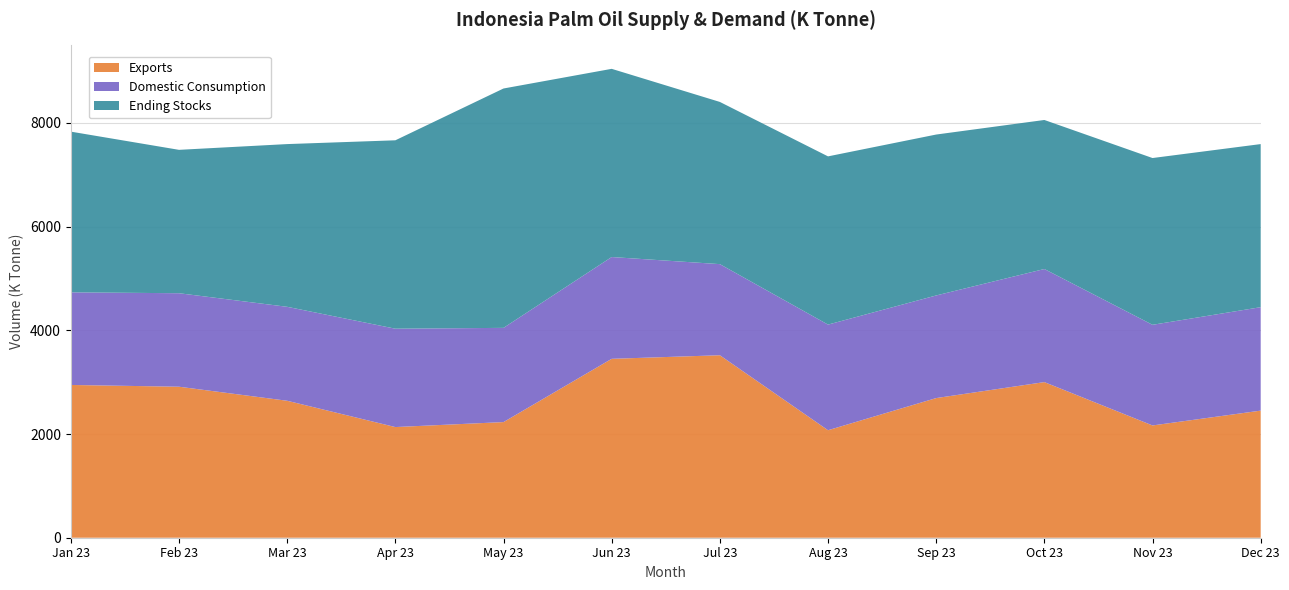

Reading right to left, extract all data points from this chart.

Exports: Dec 23=2451	Nov 23=2165	Oct 23=3001	Sep 23=2693	Aug 23=2073	Jul 23=3519	Jun 23=3450	May 23=2230	Apr 23=2134	Mar 23=2641	Feb 23=2912	Jan 23=2946
Domestic Consumption: Dec 23=1995	Nov 23=1941	Oct 23=2181	Sep 23=1979	Aug 23=2037	Jul 23=1757	Jun 23=1963	May 23=1817	Apr 23=1897	Mar 23=1812	Feb 23=1803	Jan 23=1786
Ending Stocks: Dec 23=3145	Nov 23=3216	Oct 23=2874	Sep 23=3103	Aug 23=3244	Jul 23=3128	Jun 23=3629	May 23=4616	Apr 23=3633	Mar 23=3138	Feb 23=2765	Jan 23=3099